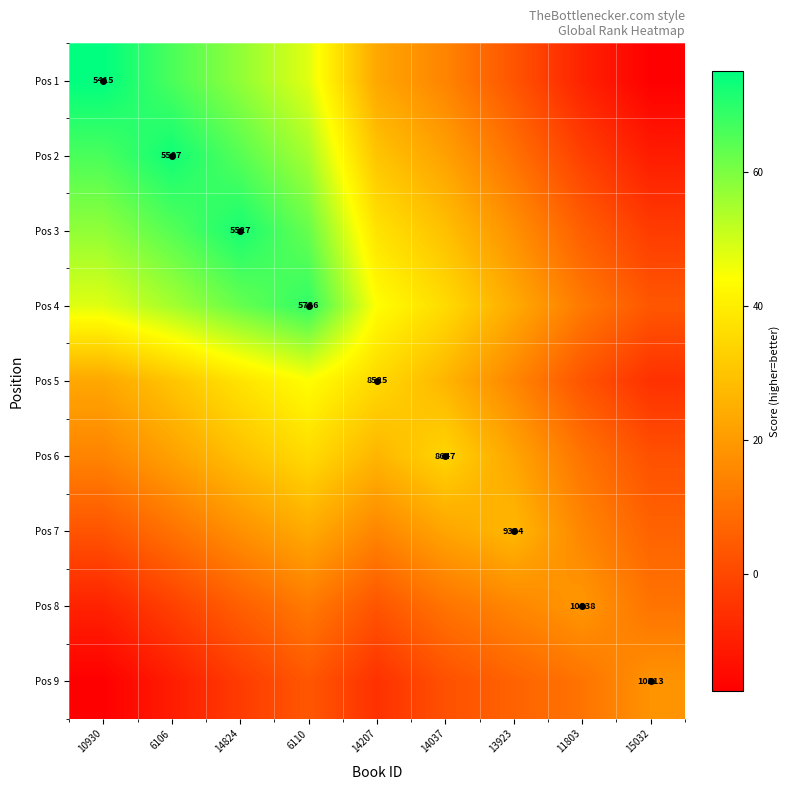

The value of Pos 1 at 10930 is 5415.0. True or false?

True